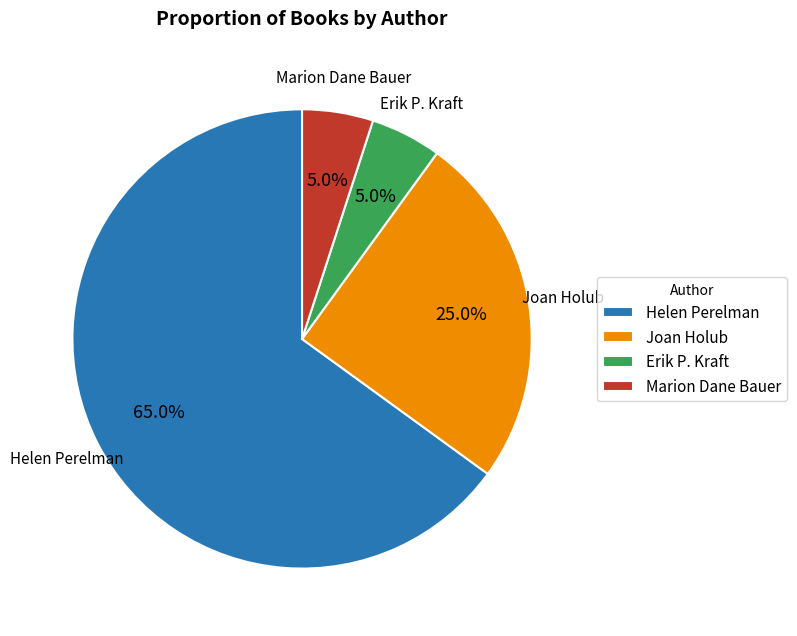

Which slice is the largest?

Helen Perelman